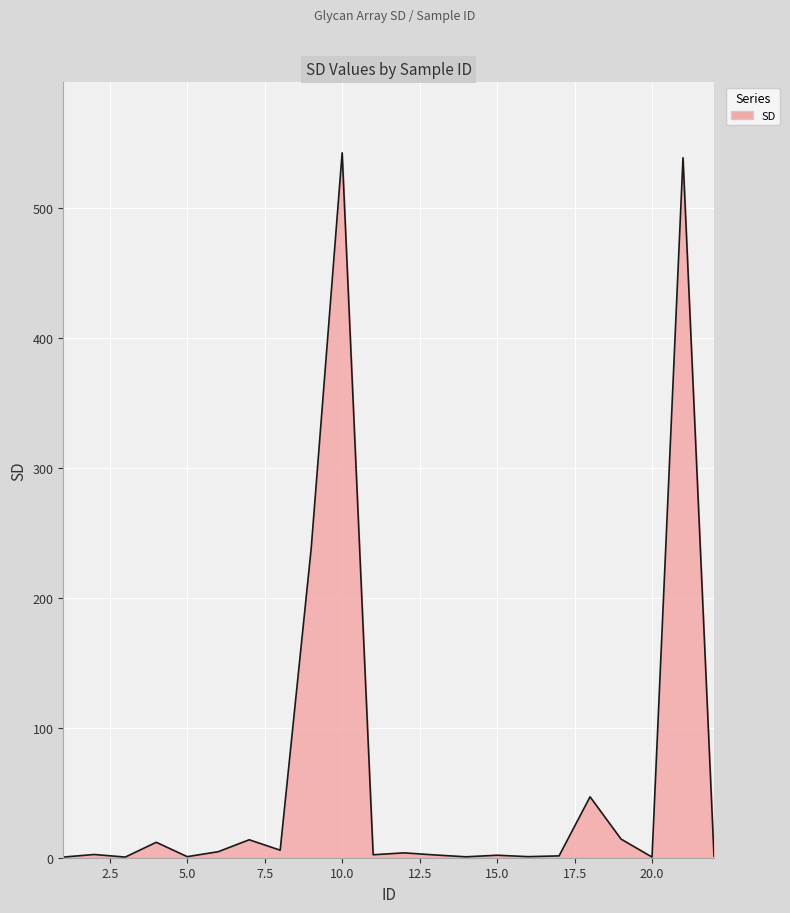

Does the chart have visible grid lines?

Yes